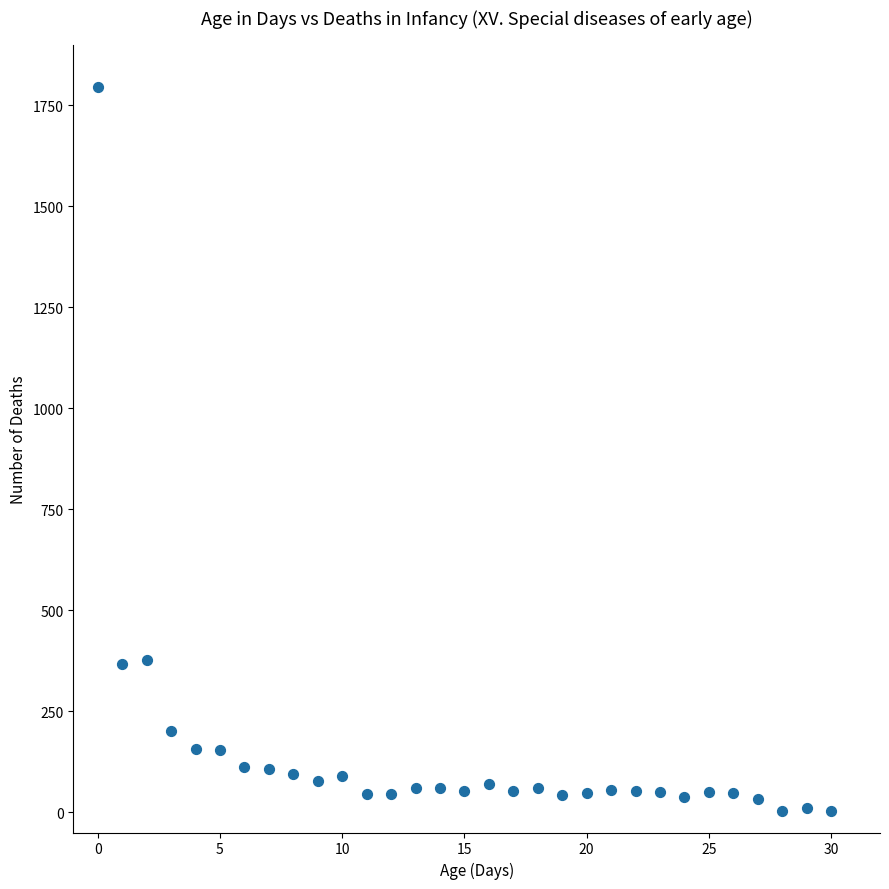

What is the range of Y values (max minus min)?

1794